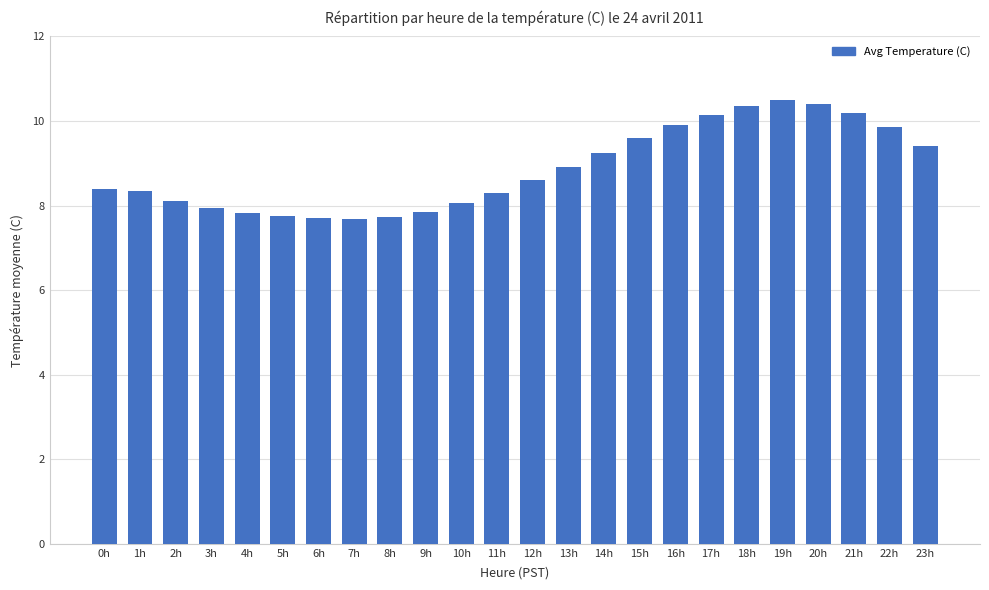

How many bars are there in total?

24